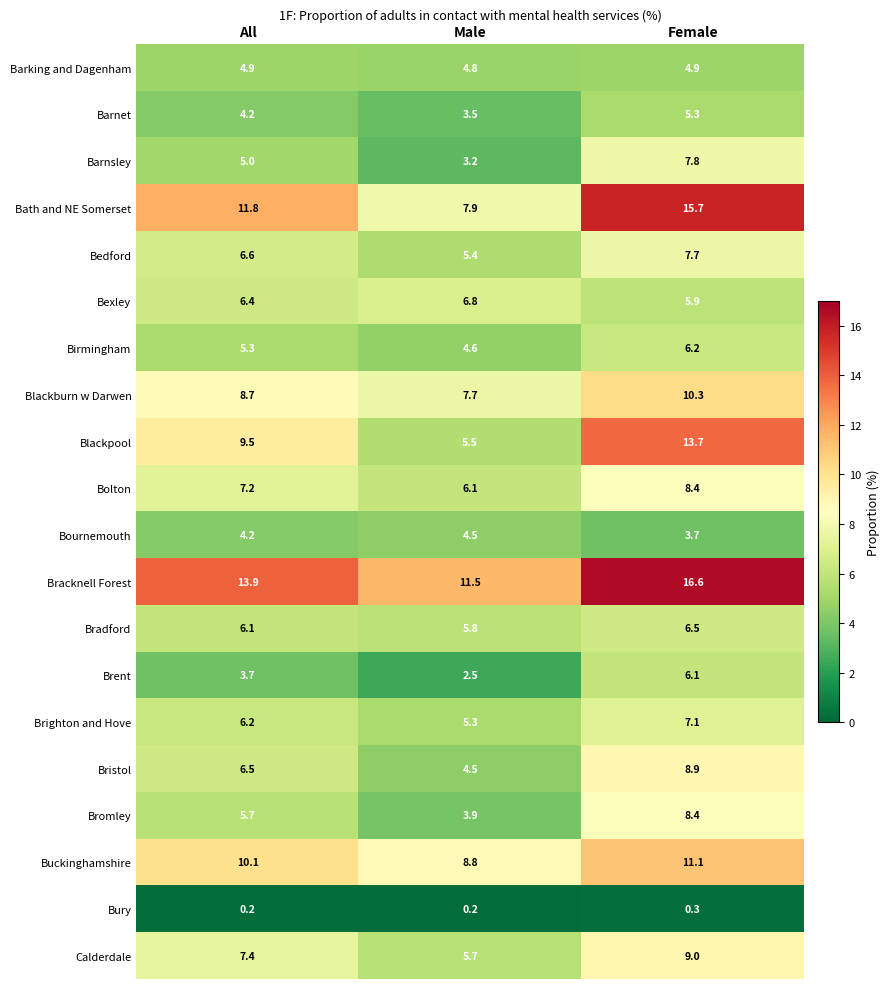

What is the difference between the highest and lowest values at Female?

16.3